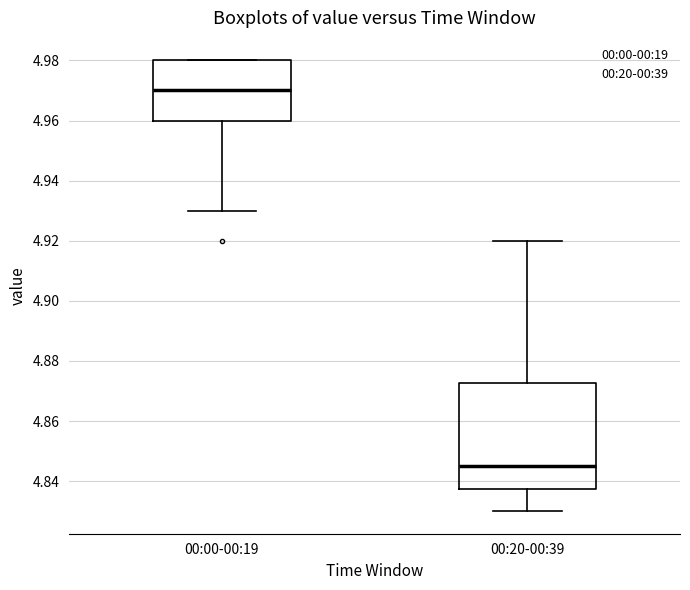

Where does the upper whisker of the box for 00:20-00:39 end on the y-axis? The values are not printed on the chart, so give them approximately, as read against the axis.

4.920